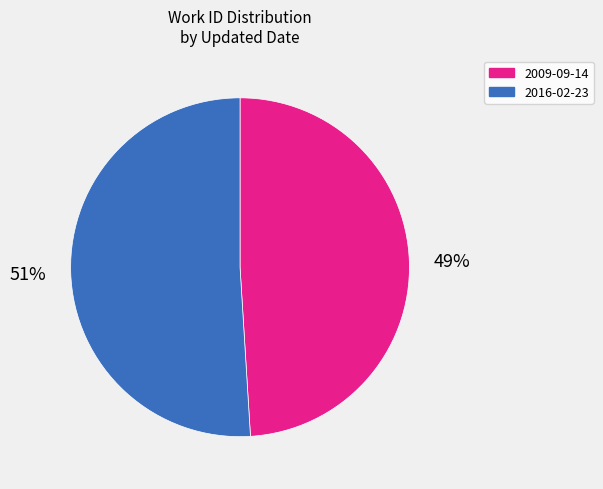

Do 2009-09-14 and 2016-02-23 together represent more than half of the pie?

Yes